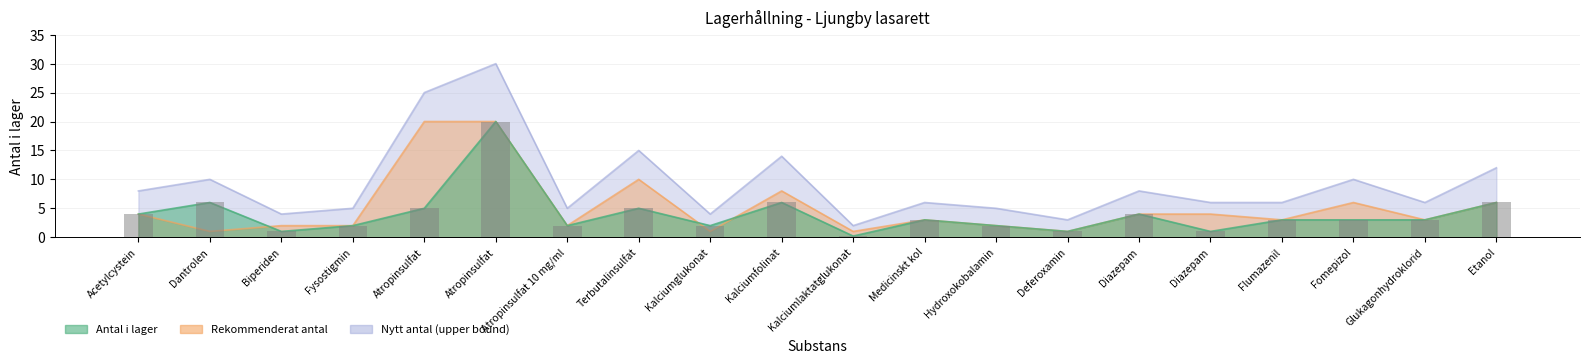

Are the bars horizontal?

No